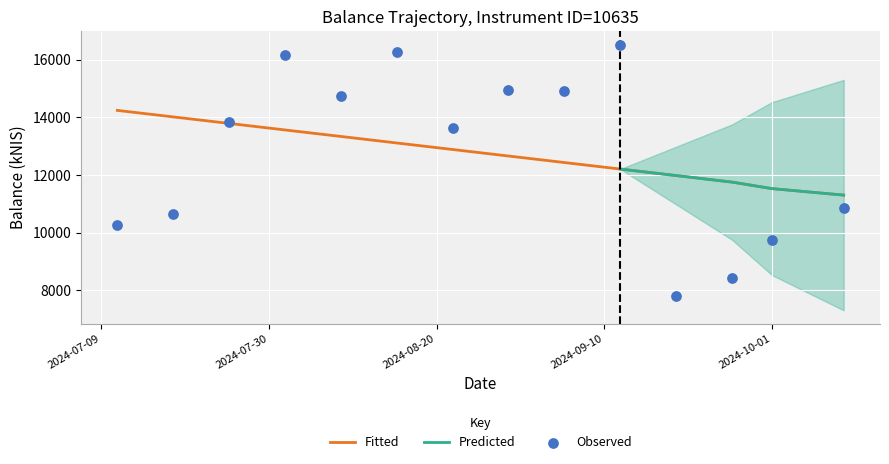

Which has a higher value, 2024-10-10 or 2024-08-15?

2024-08-15